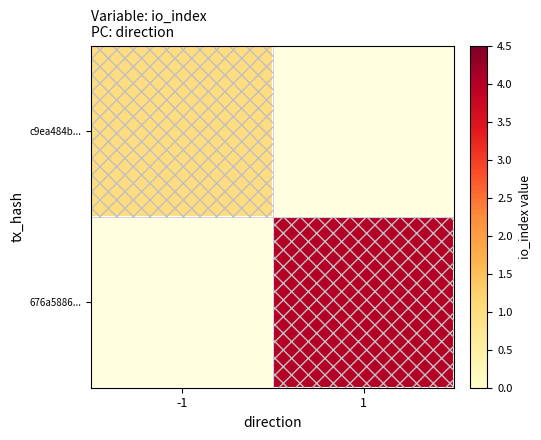

Rank the series at 1 from lowest to highest value.

c9ea484b..., 676a5886...